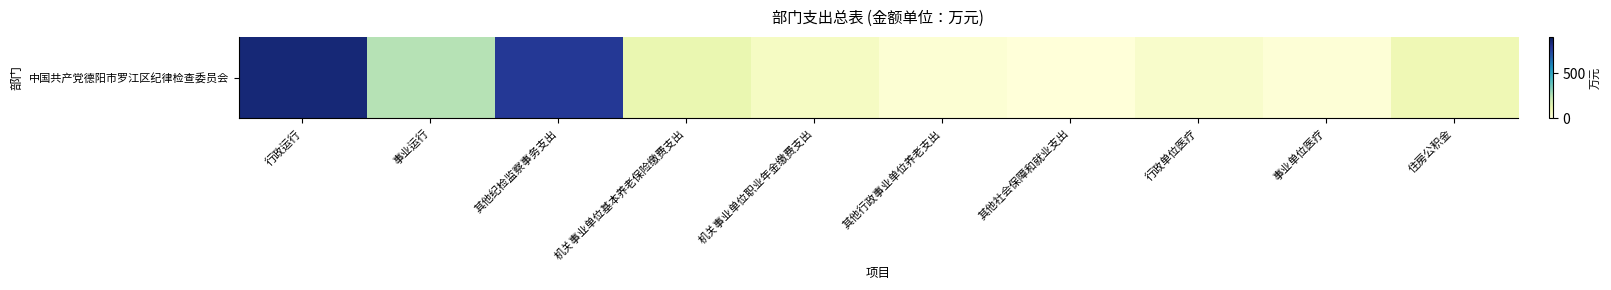

Which category has the highest value across all series?

行政运行